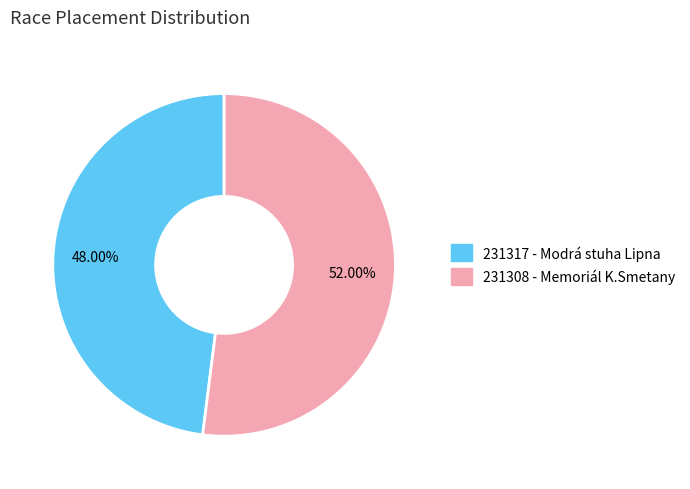

What portion of the pie excludes 231317 - Modrá stuha Lipna?

52.0%